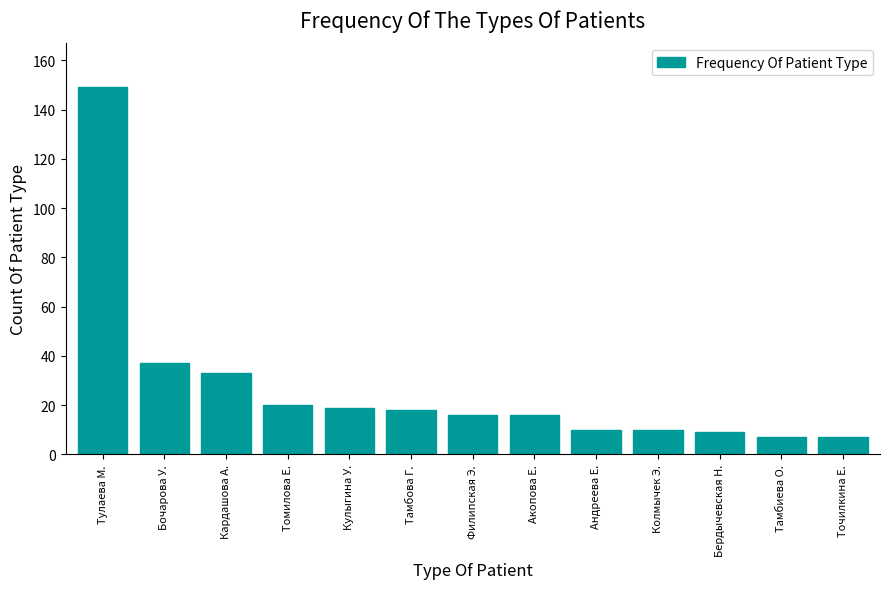

What is the average value?

27